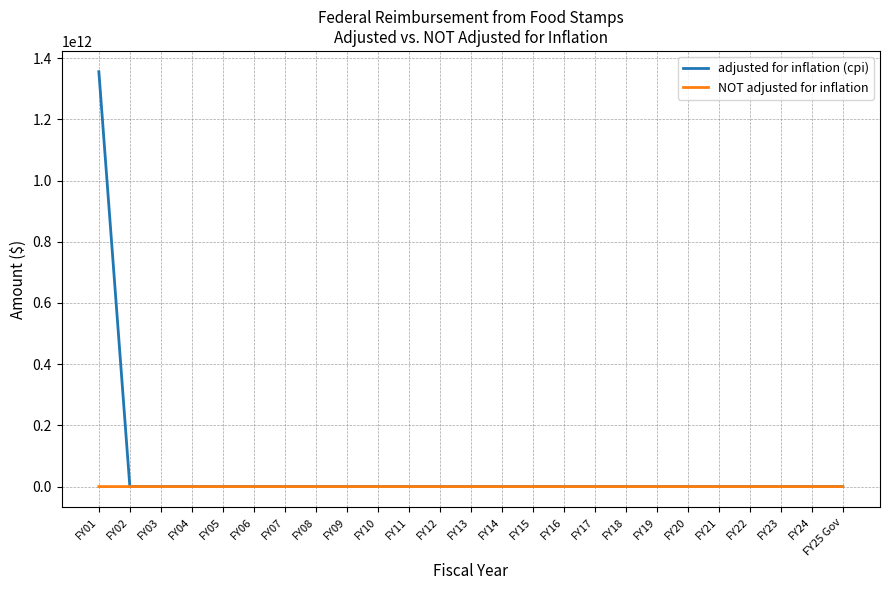

Is it true that adjusted for inflation (cpi) equals 0 at FY13?

True